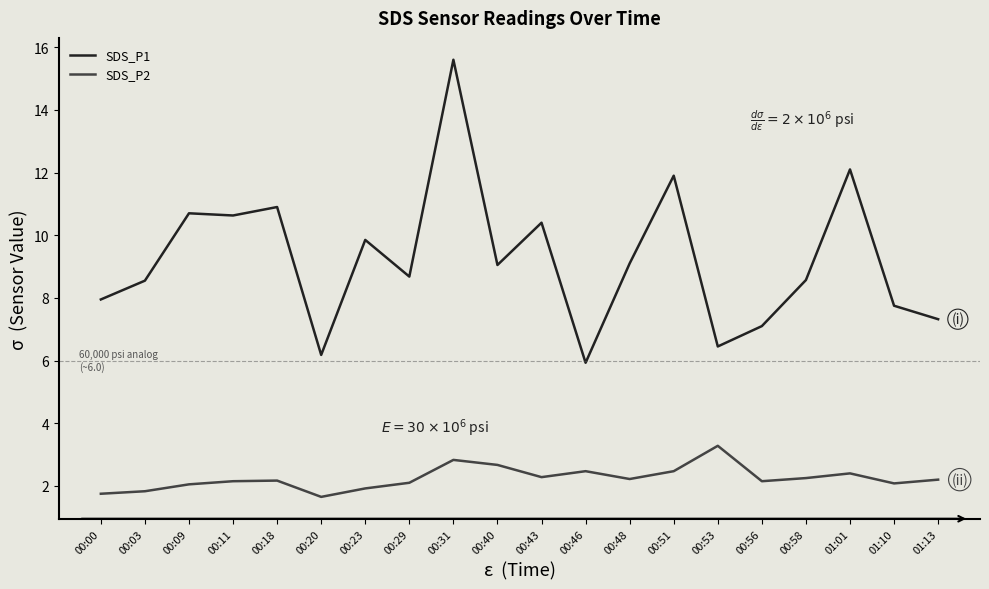

What position from the right is 01:13?

1